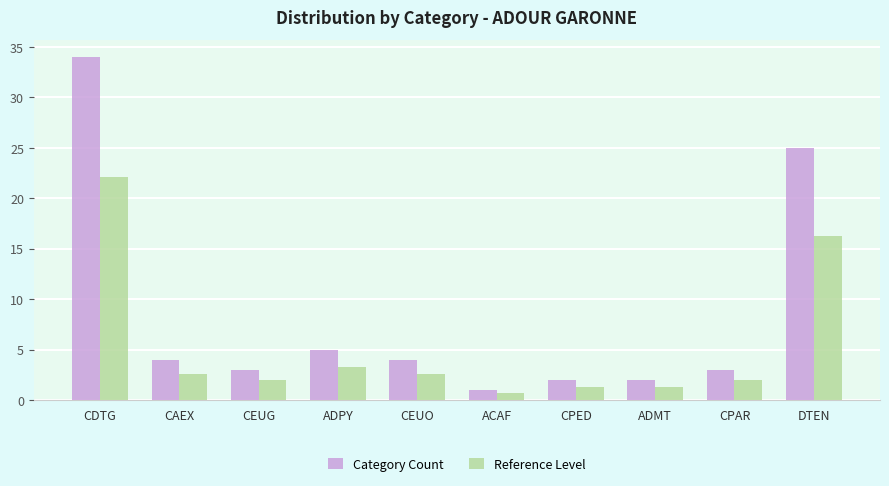

Which category has the highest value in the Reference Level series?

CDTG